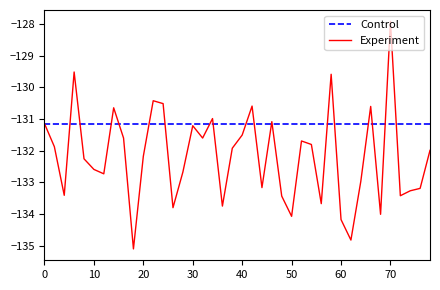

What is the highest value of the Experiment series?

-127.9